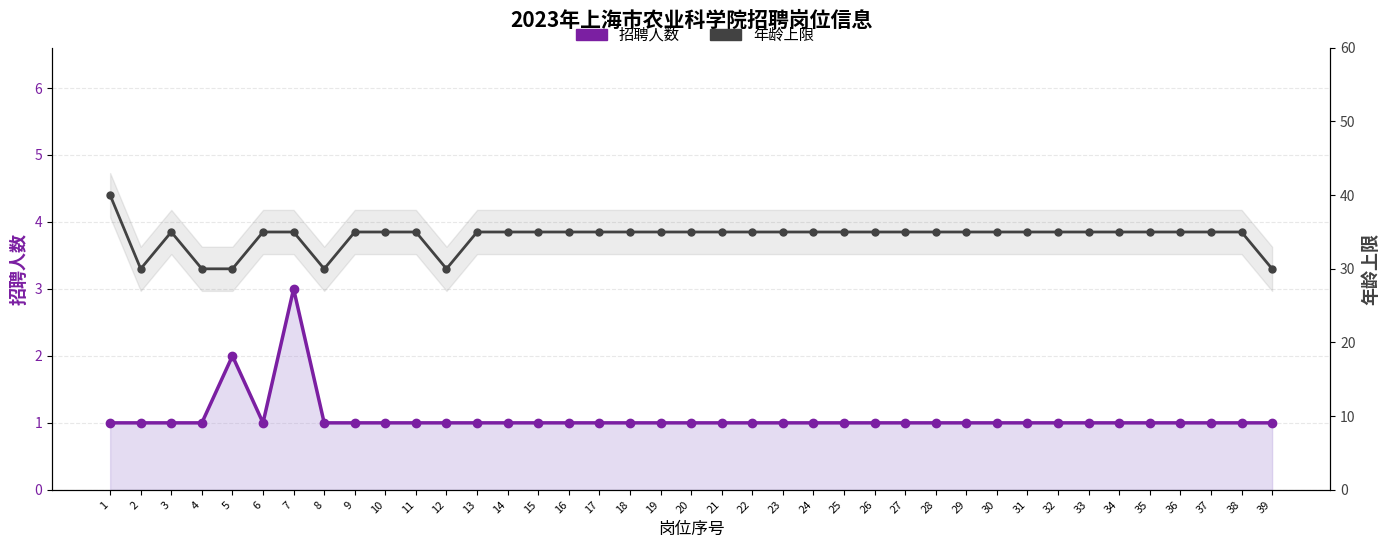

Which series has the largest total across all categories?

年龄上限